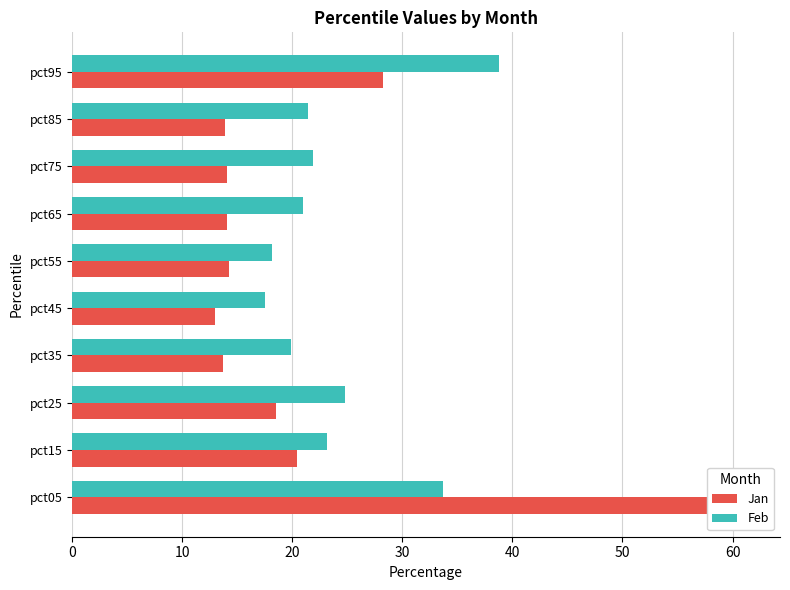

Rank the series at pct25 from highest to lowest value.

Feb, Jan